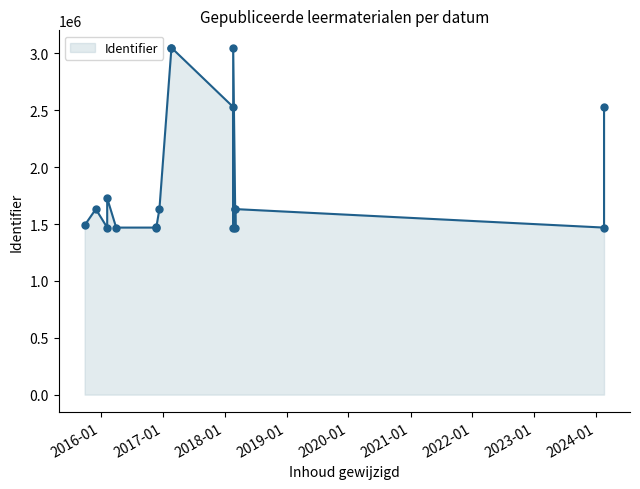

What is the change in value from 2016-11-24 to 2018-03-05?

+162592